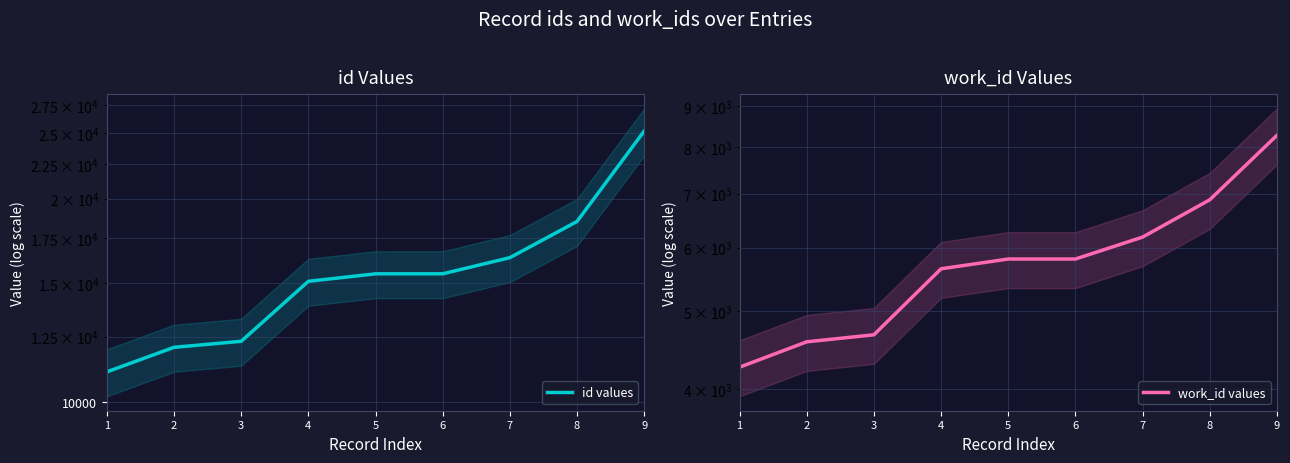

What value does the id values series have at 6?

15486